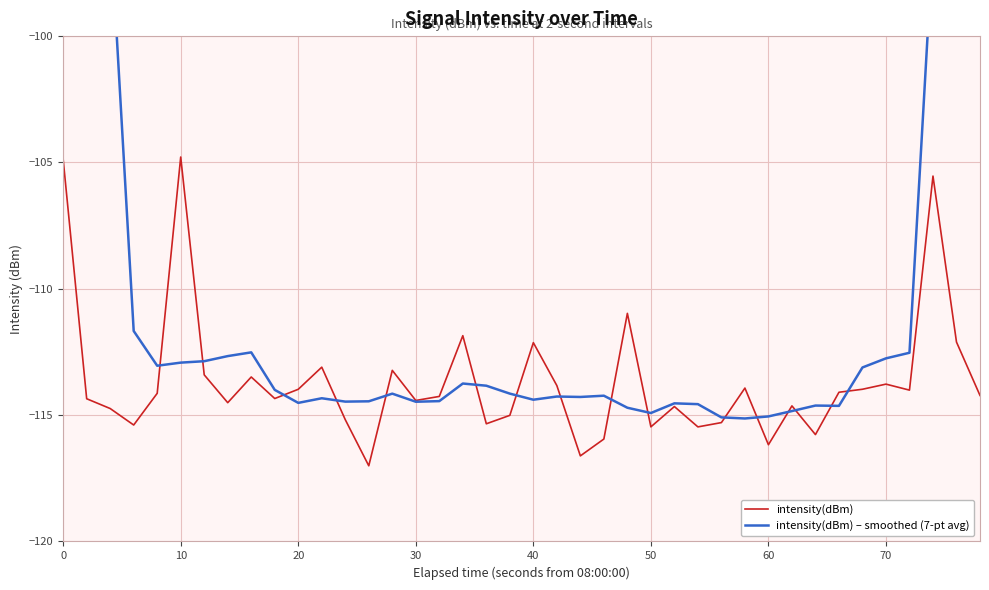

After their last crossing, which series has the higher values: intensity(dBm) – smoothed (7-pt avg) or intensity(dBm)?

intensity(dBm) – smoothed (7-pt avg)